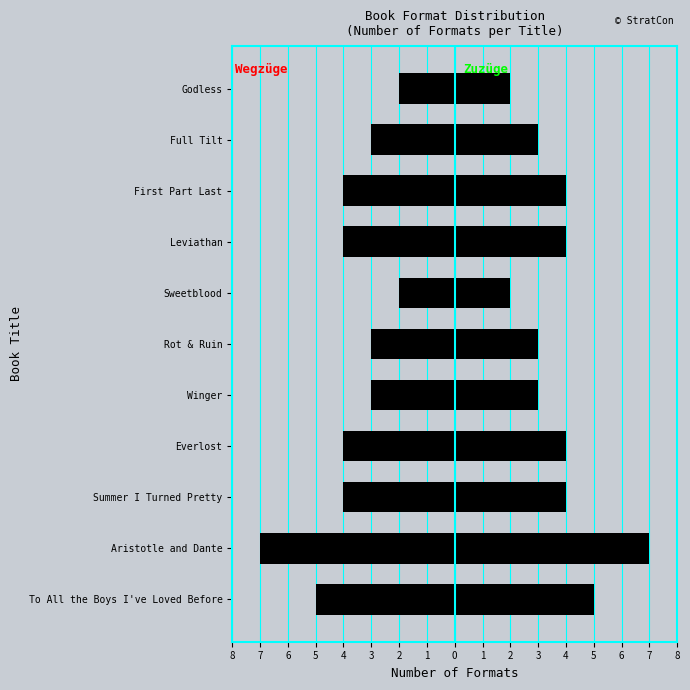

At Summer I Turned Pretty, list the series in order from largest to smallest.

Zuzüge, Wegzüge